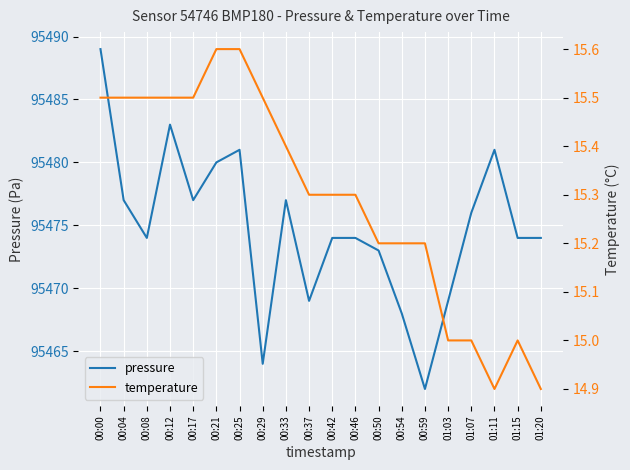

What is the label of the 12th point from the left?

00:46